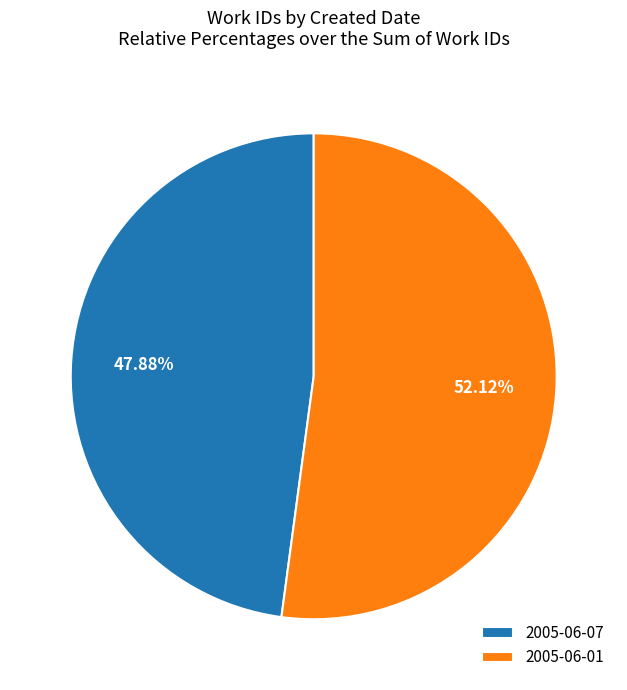

Is 2005-06-01 the majority of the pie?

Yes